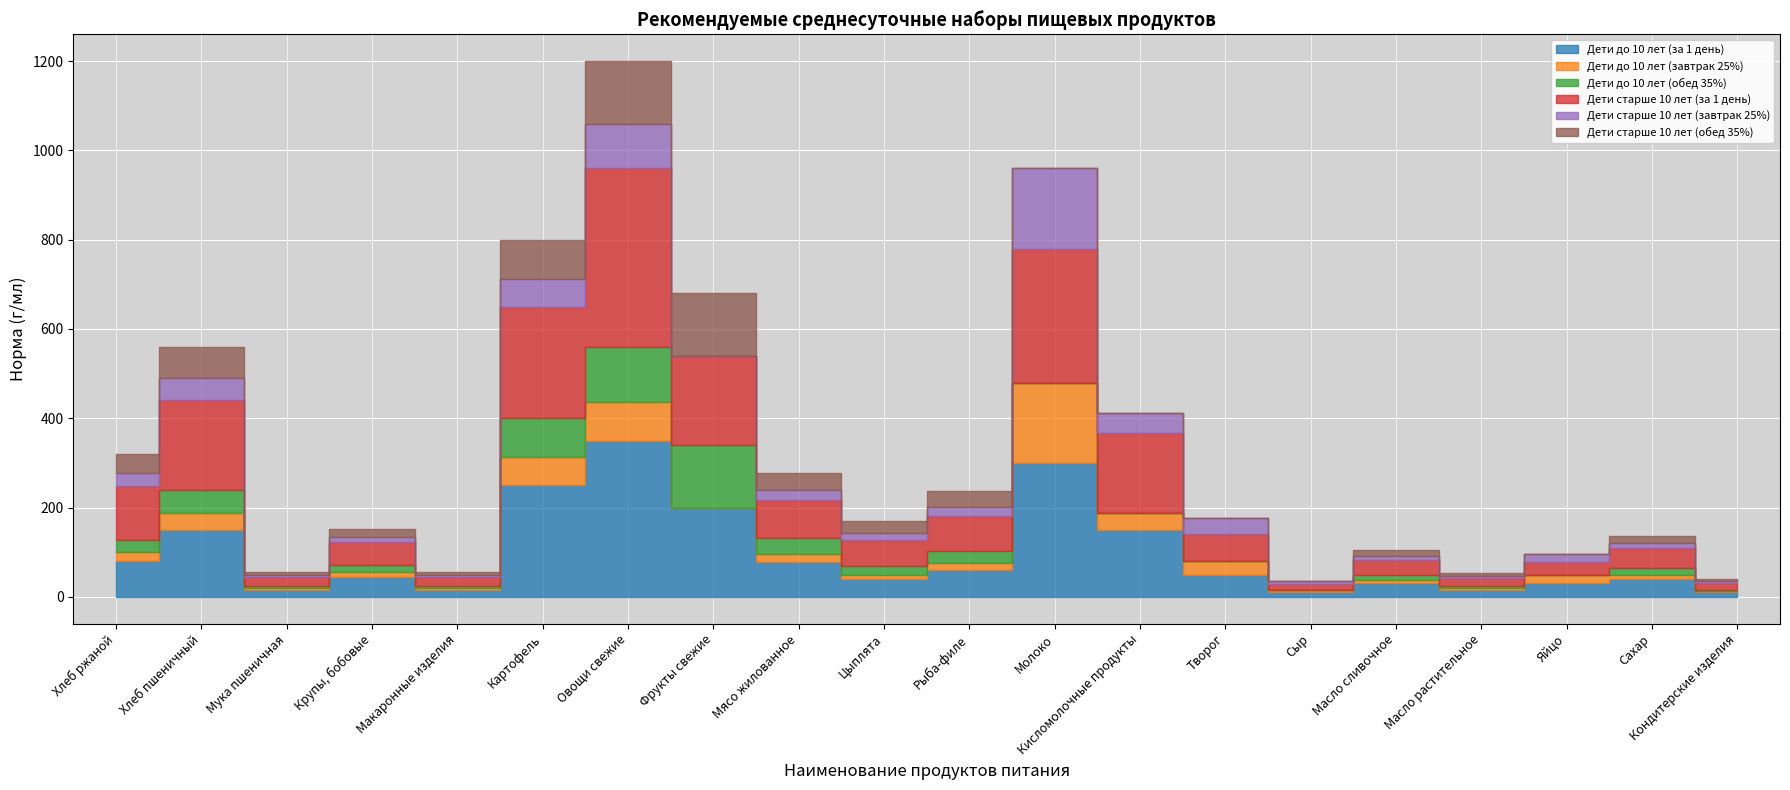

Which series has the largest range (max minus min)?

Дети старше 10 лет (за 1 день)